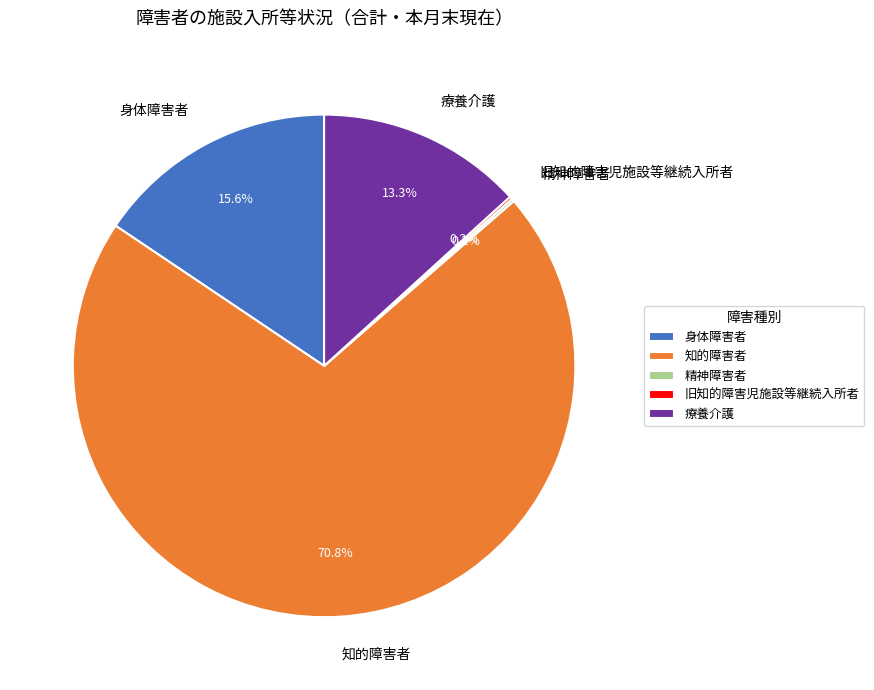

To the nearest percent, what percentage of the pie is 身体障害者?

16%